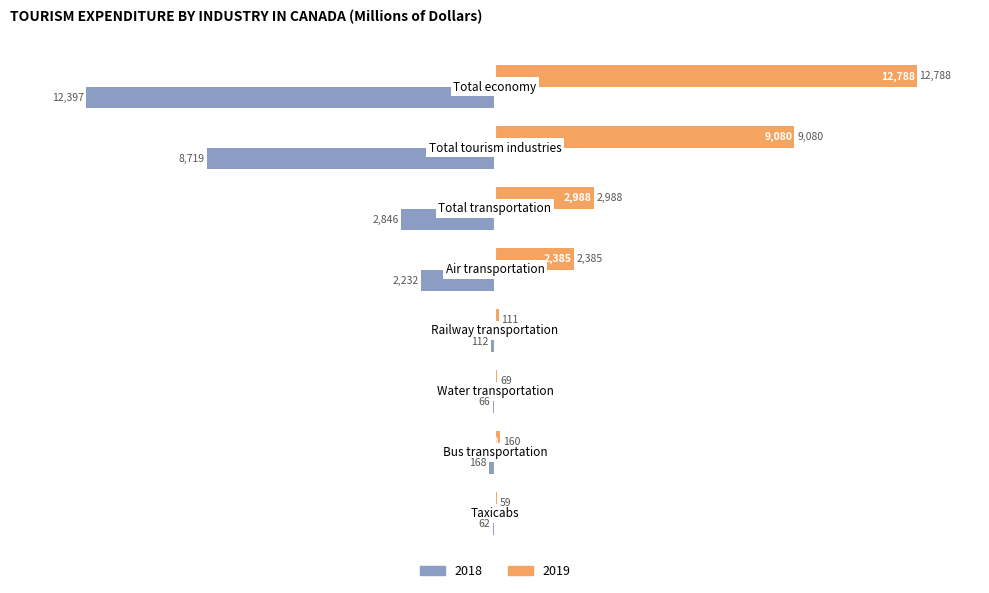

What is the greatest value displayed?

12788